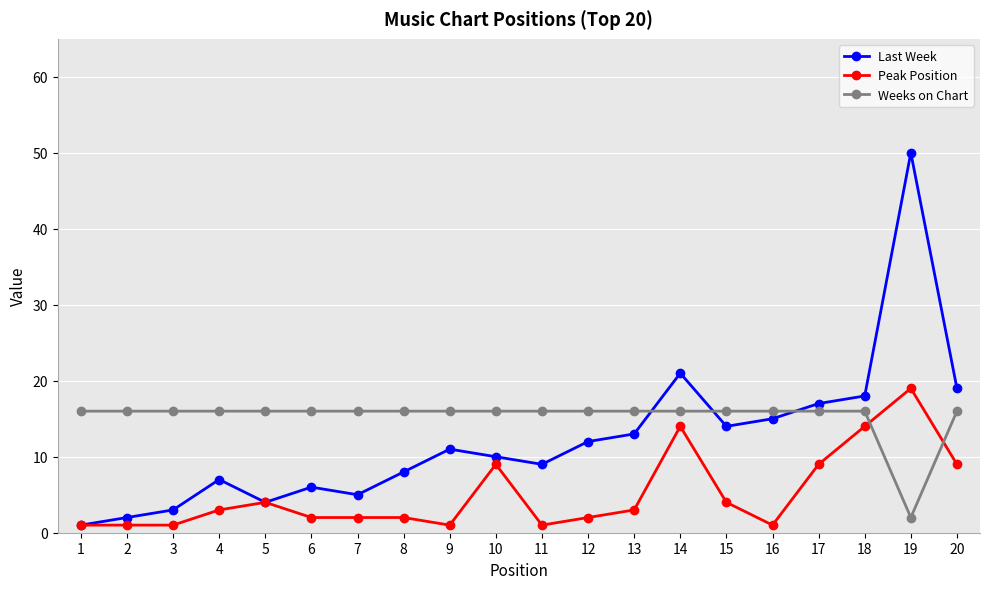

Rank the series at 9 from lowest to highest value.

Peak Position, Last Week, Weeks on Chart